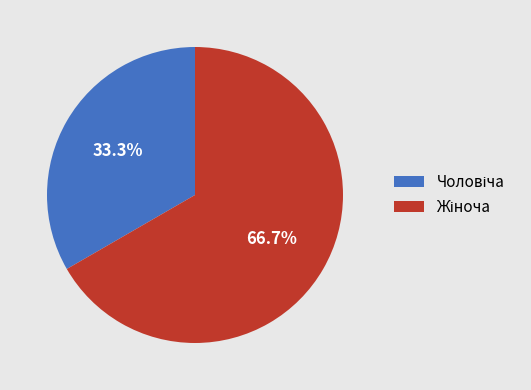

Is there any slice that represents more than half of the pie?

Yes